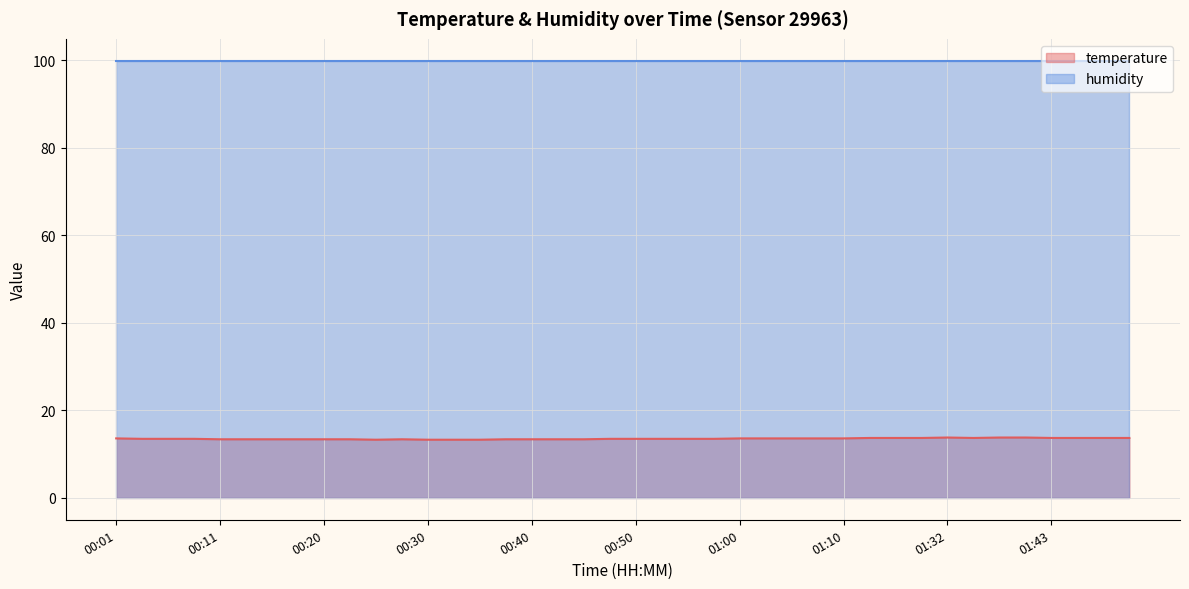

What is the label of the 23rd point from the left?

00:55